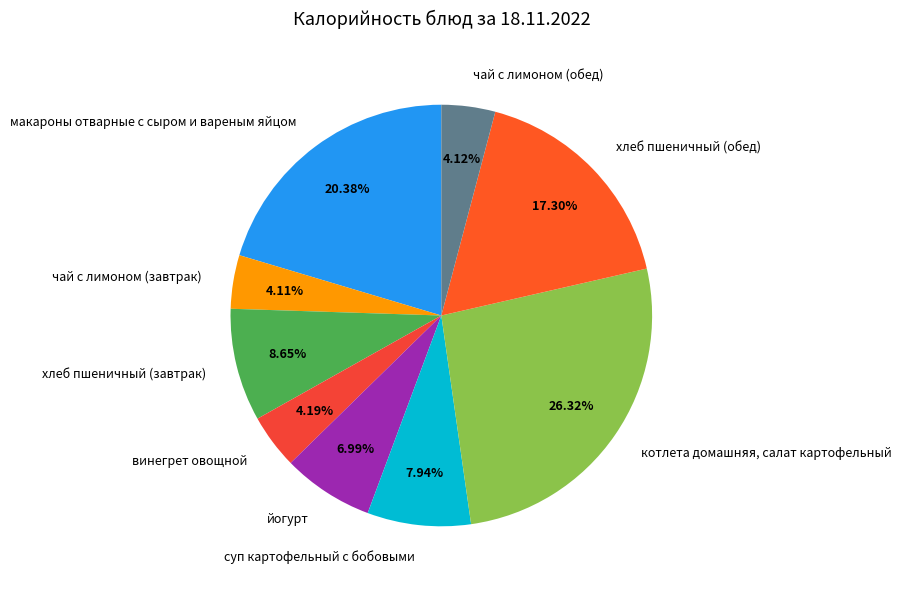

To the nearest percent, what is the combined percentage of котлета домашняя, салат картофельный and йогурт?

33%